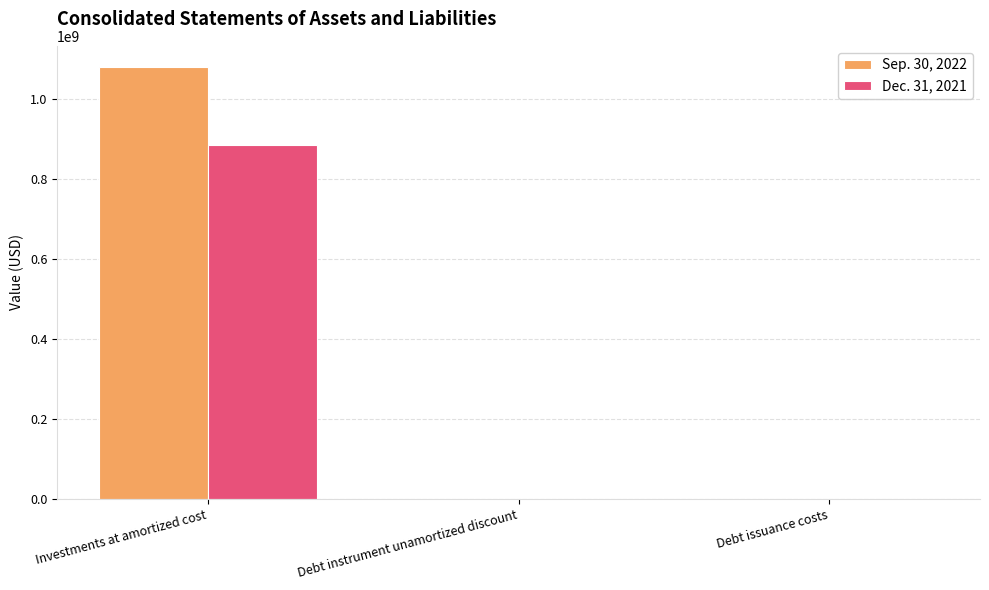

What is the spread (max minus min) of values at Debt instrument unamortized discount?

430137